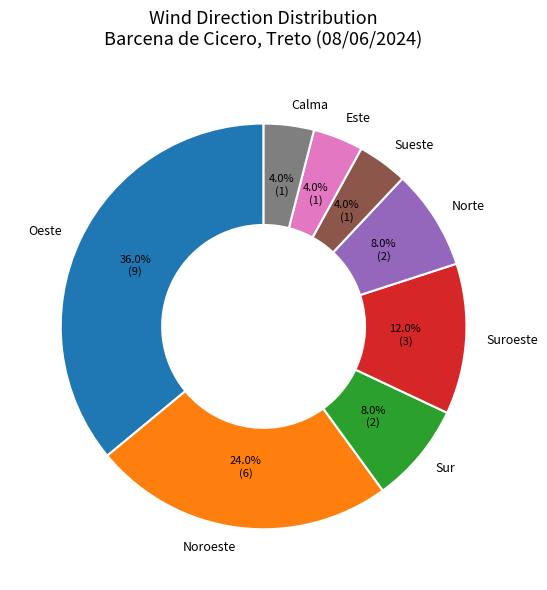

To the nearest percent, what portion does Sur represent?

8%